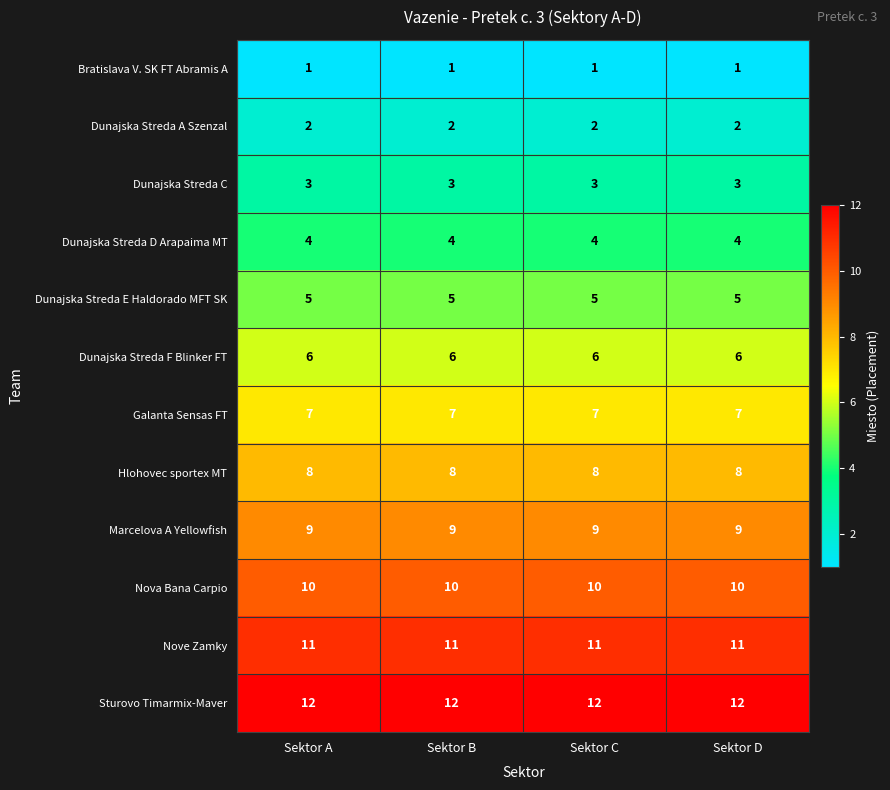

How many categories are shown in the chart?

4